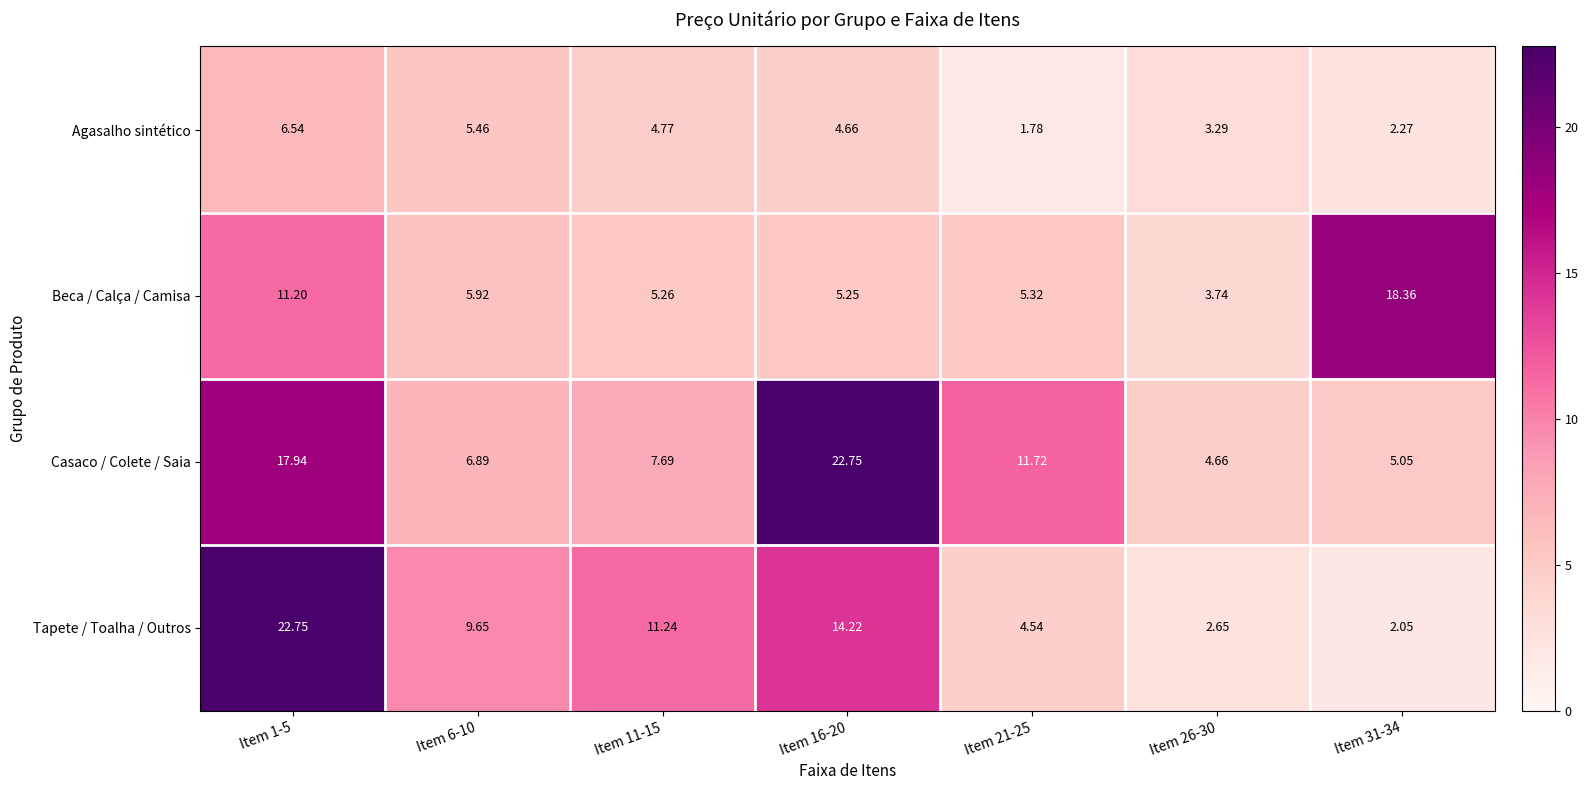

Which series changed the most between Item 1-5 and Item 26-30?

Tapete / Toalha / Outros